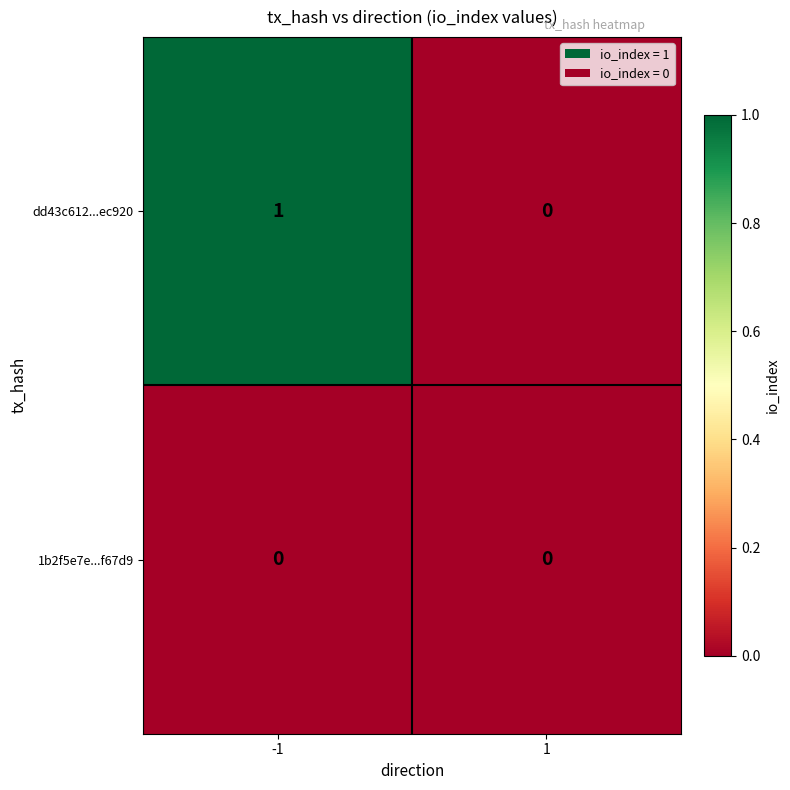

At which category is the sum across all series the highest?

-1